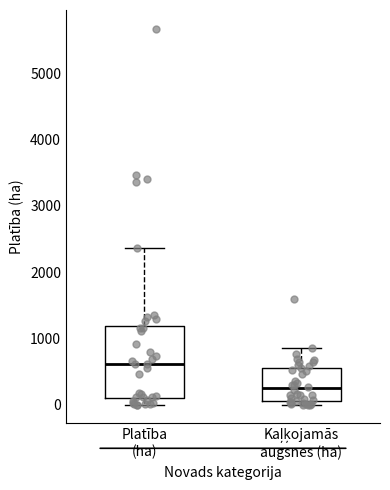

Which box's median line is the lowest?

Kaļķojamās augsnes (ha)